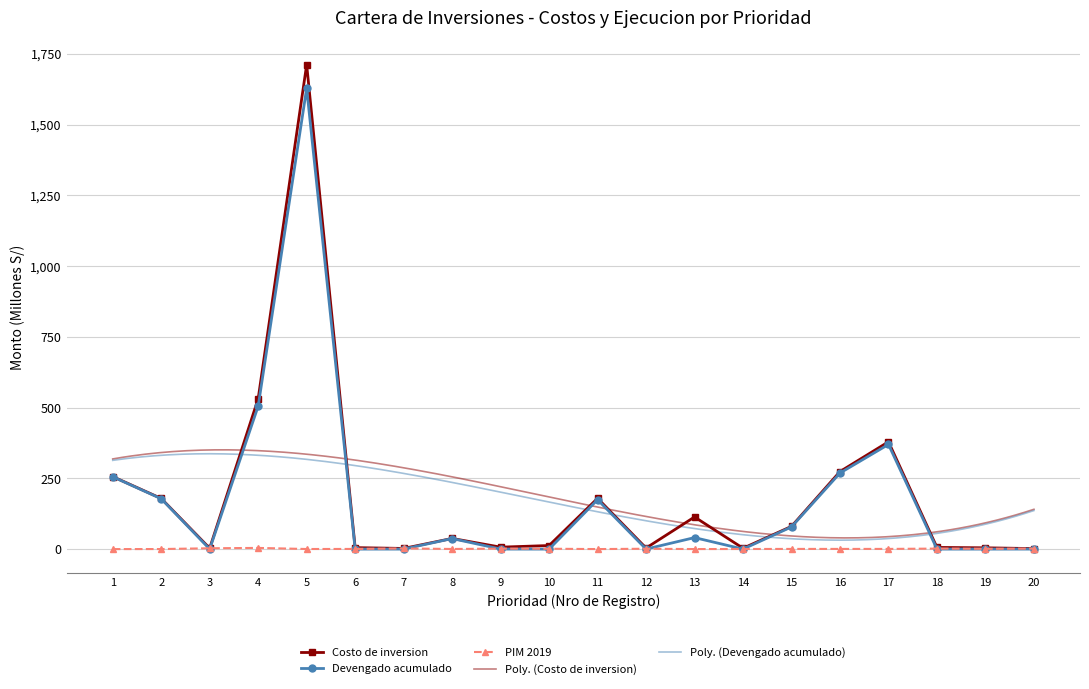

What is the sum of all Devengado acumulado values?

3536.2